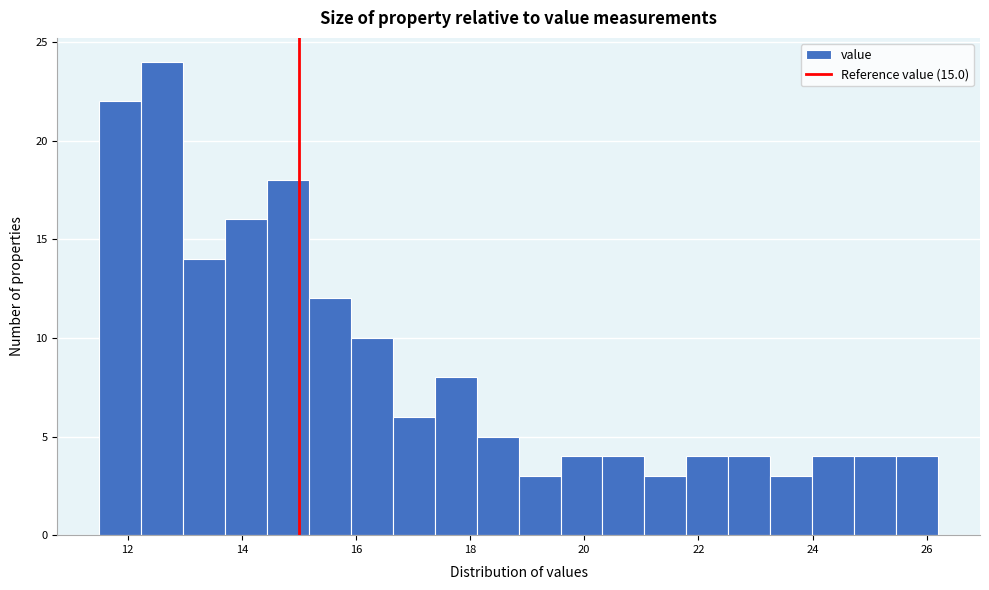

Around what value on the x-axis is the tallest bar? Give the approximate position of its centre, as read against the axis.

12.6